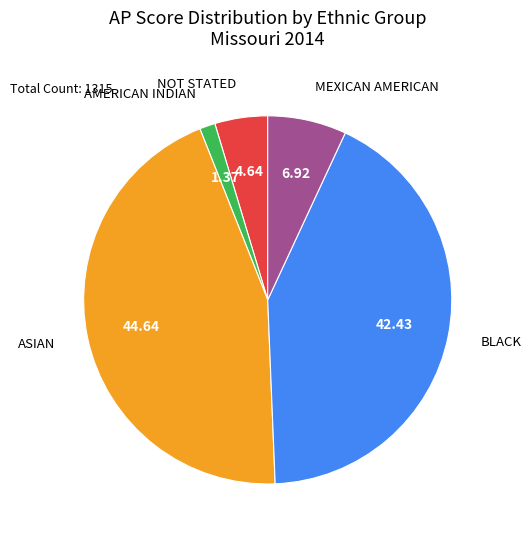

How many slices are in this pie chart?

5